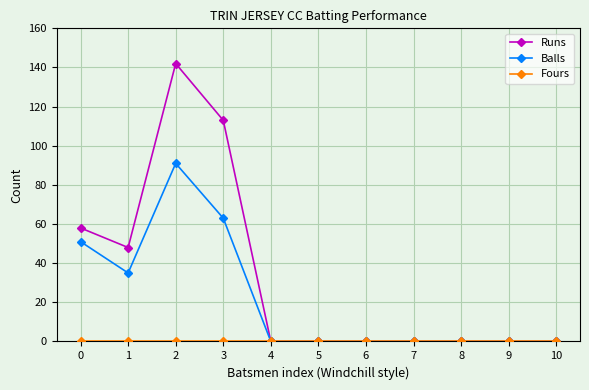

Does the chart display data point markers on the line(s)?

Yes